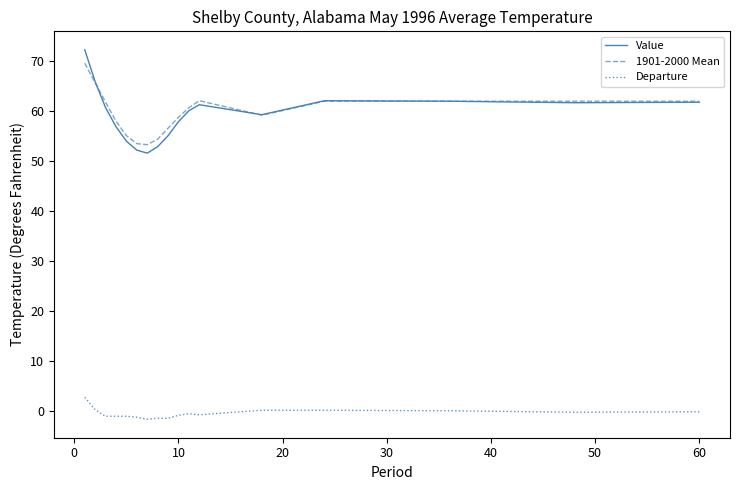

Does the chart display data point markers on the line(s)?

No